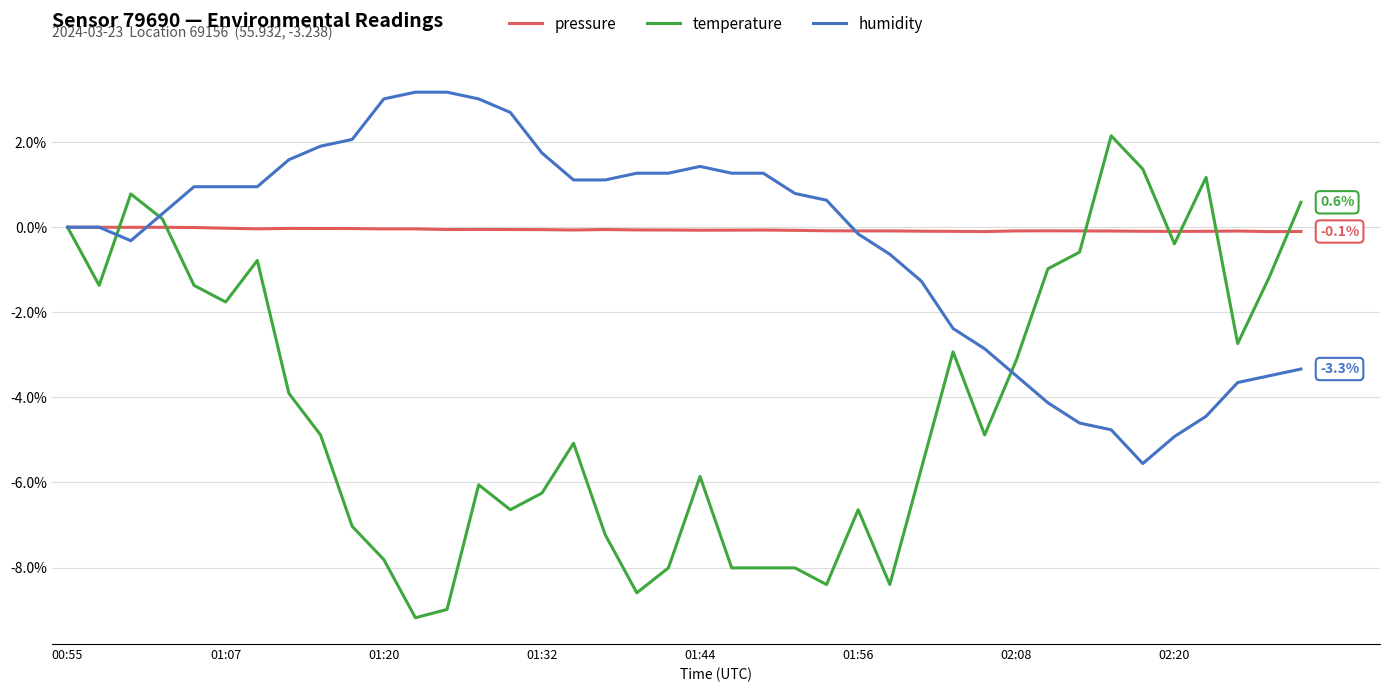

List the series in order of their peak value, highest first.

humidity, temperature, pressure